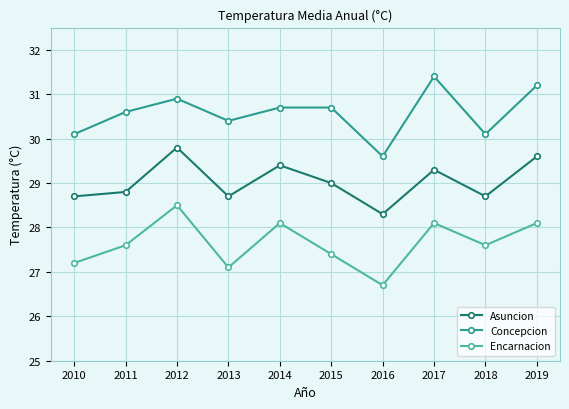

What is the value of the Concepcion point at the 9th from the left?

30.1